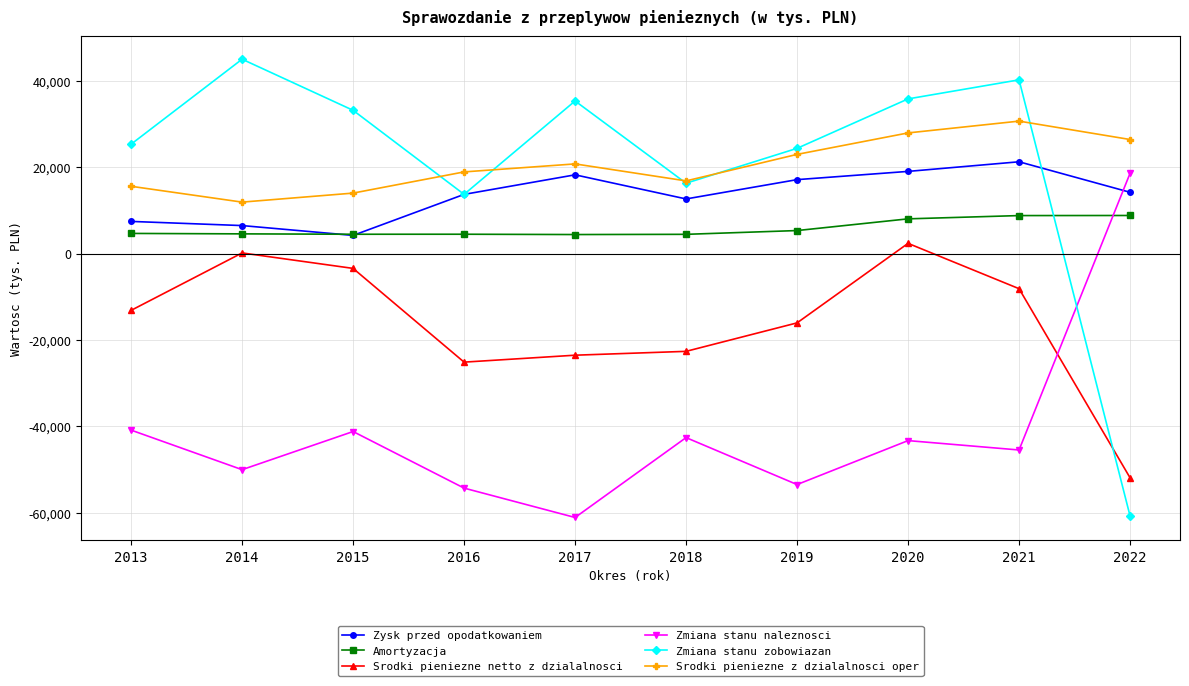

Rank the series at 2013 from lowest to highest value.

Zmiana stanu naleznosci, Srodki pieniezne netto z dzialalnosci, Amortyzacja, Zysk przed opodatkowaniem, Srodki pieniezne z dzialalnosci oper, Zmiana stanu zobowiazan